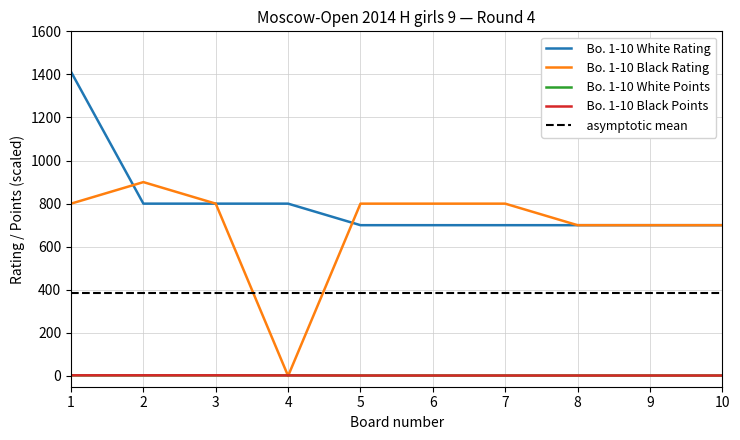

What is the value of the Bo. 1-10 White Rating point at the 1st from the left?

1412.0